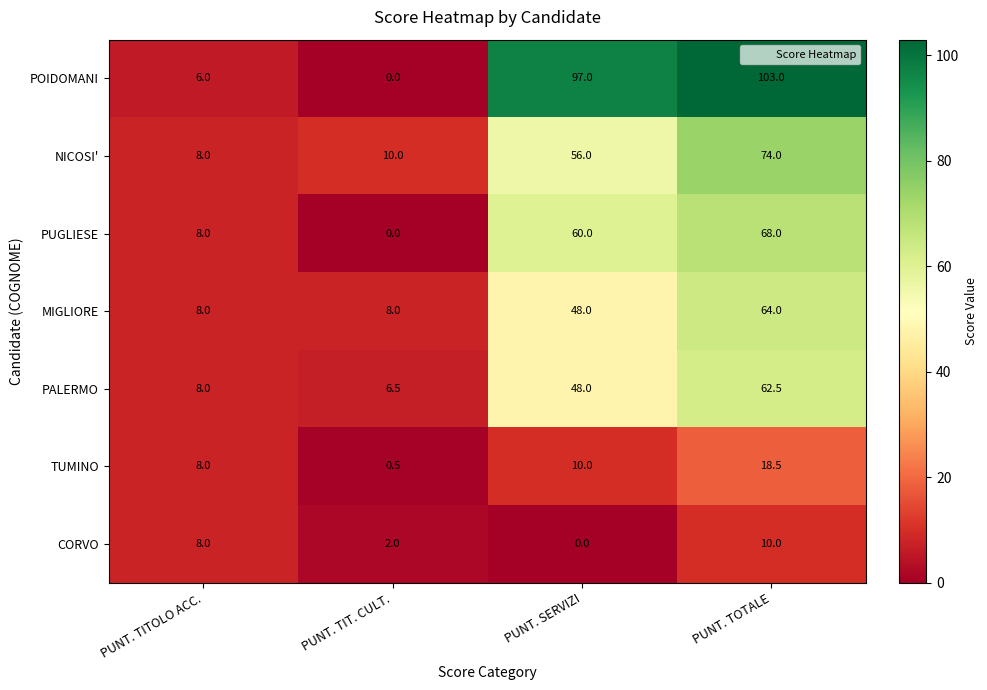

What is the difference between the POIDOMANI values at PUNT. TOTALE and PUNT. SERVIZI?

6.0